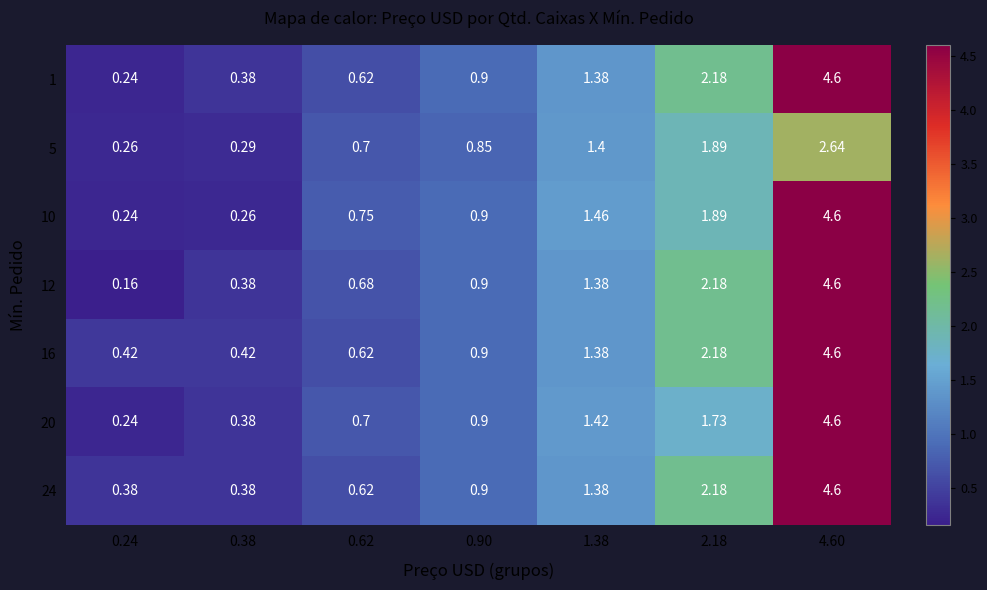

Which series has the widest spread of values?

12